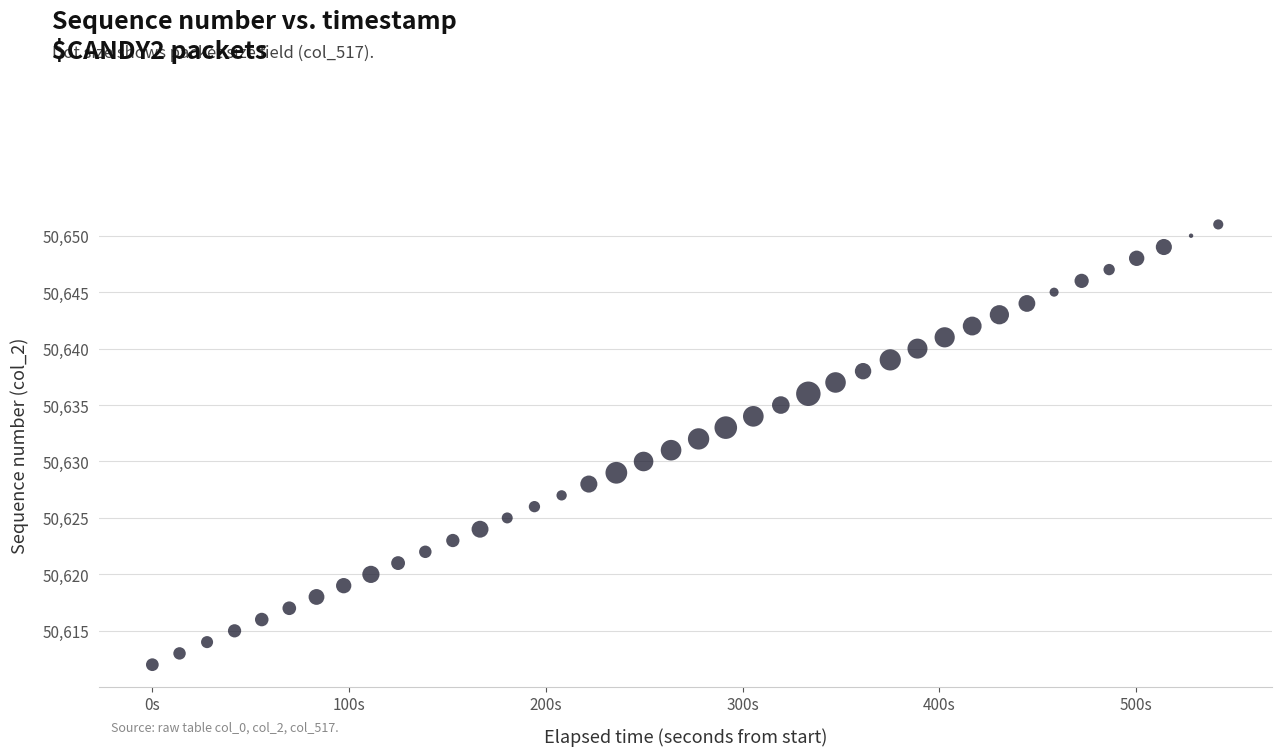

What is the range of Y values (max minus min)?

39